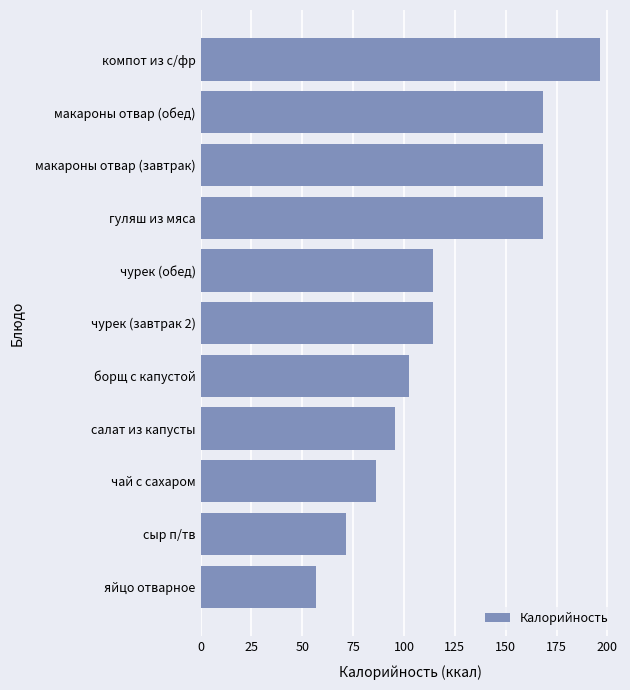

The value at чурек (обед) is 175.9. True or false?

False